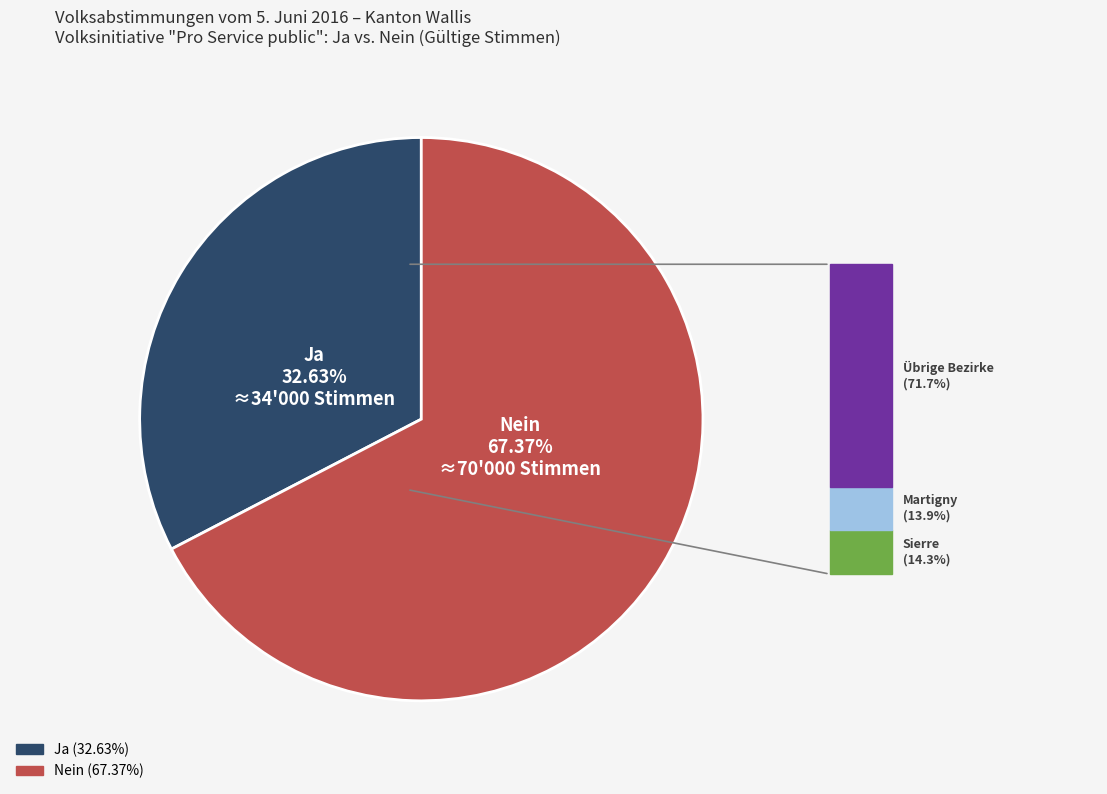

Combined, what portion of the pie is Ja and Nein?

100.0%